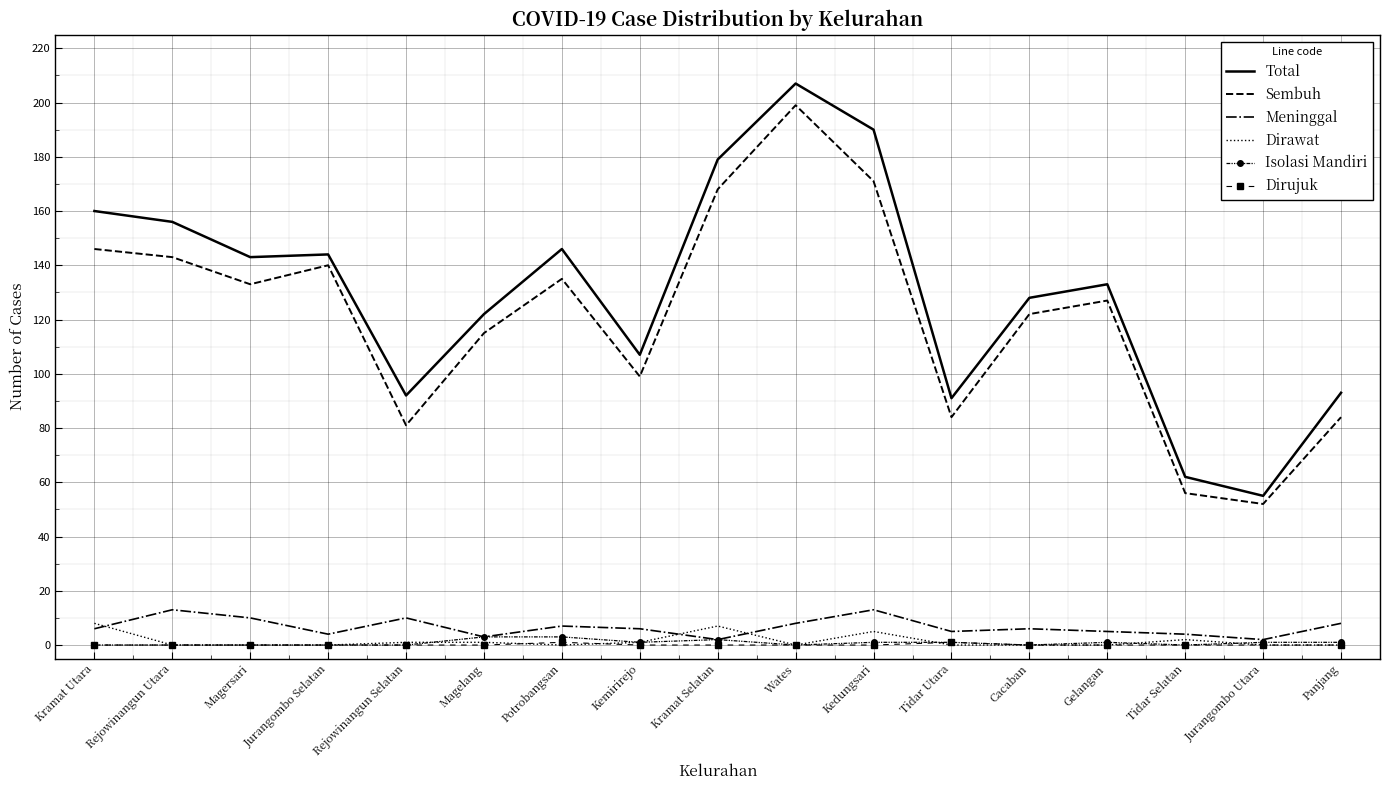

At which category is the sum across all series the highest?

Wates